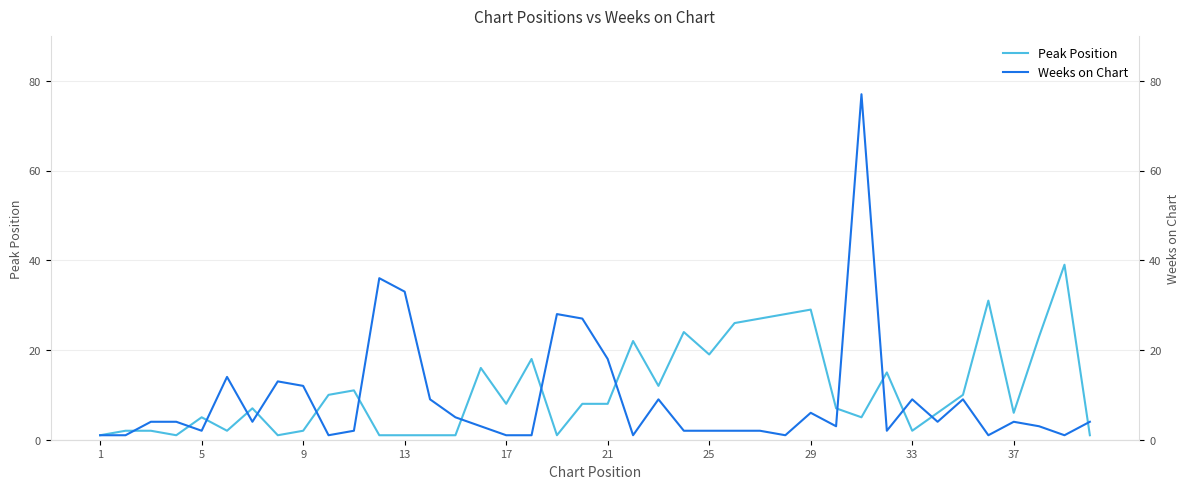

Reading left to right, what are all the values shown in this chart?

Peak Position: 1	2	2	1	5	2	7	1	2	10	11	1	1	1	1	16	8	18	1	8	8	22	12	24	19	26	27	28	29	7	5	15	2	6	10	31	6	23	39	1
Weeks on Chart: 1	1	4	4	2	14	4	13	12	1	2	36	33	9	5	3	1	1	28	27	18	1	9	2	2	2	2	1	6	3	77	2	9	4	9	1	4	3	1	4